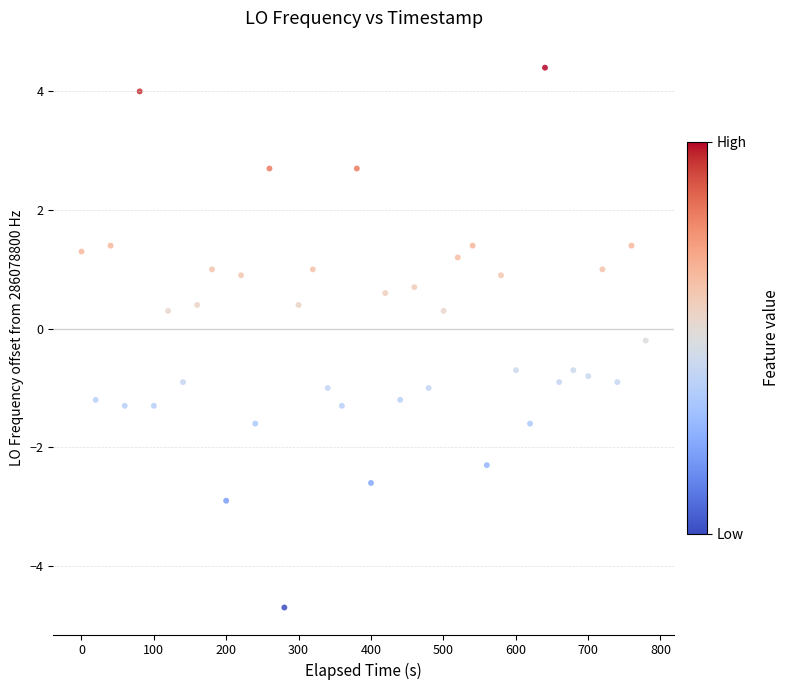

What is the range of X values (max minus min)?

779.6